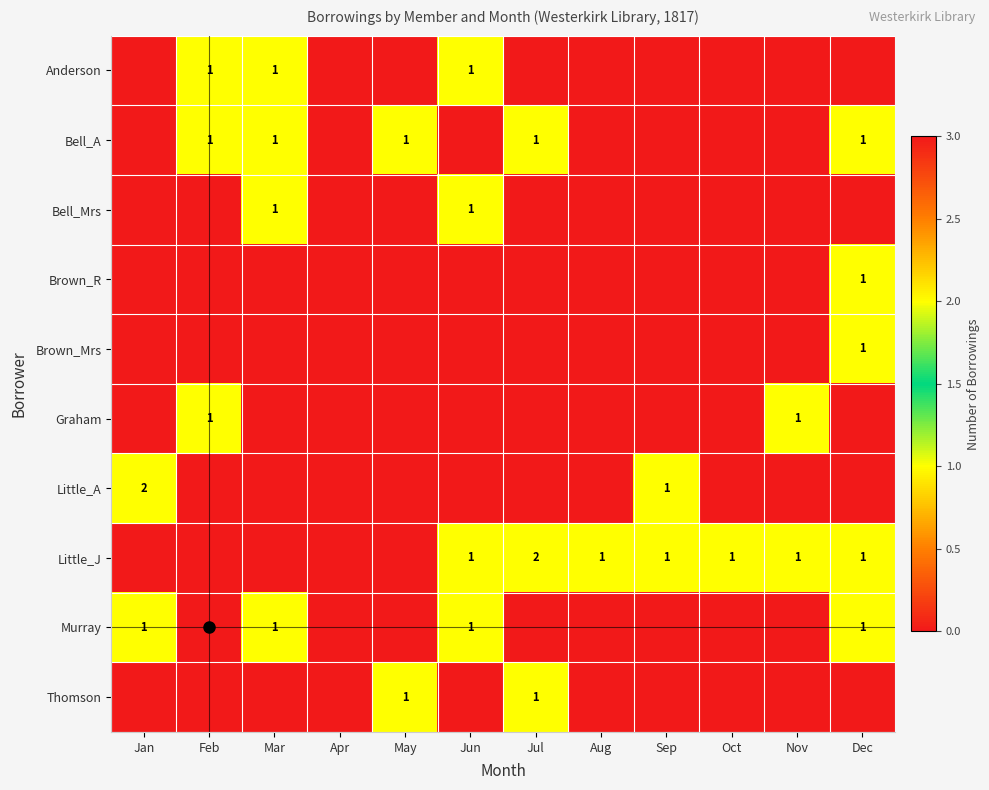

Is it true that Anderson equals 1 at Mar?

True